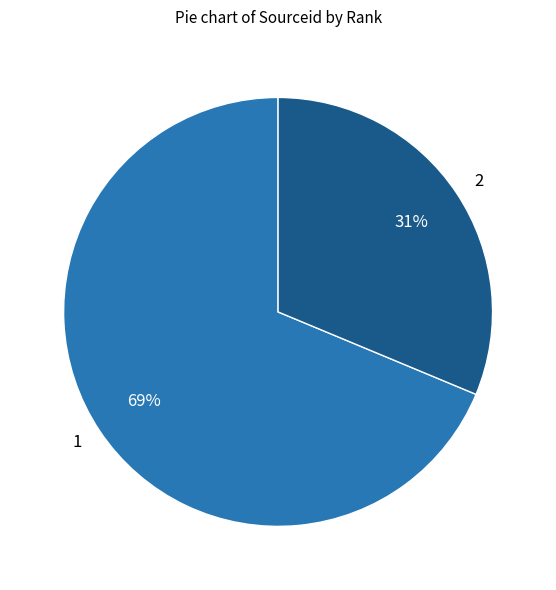

Count the number of slices in the pie.

2